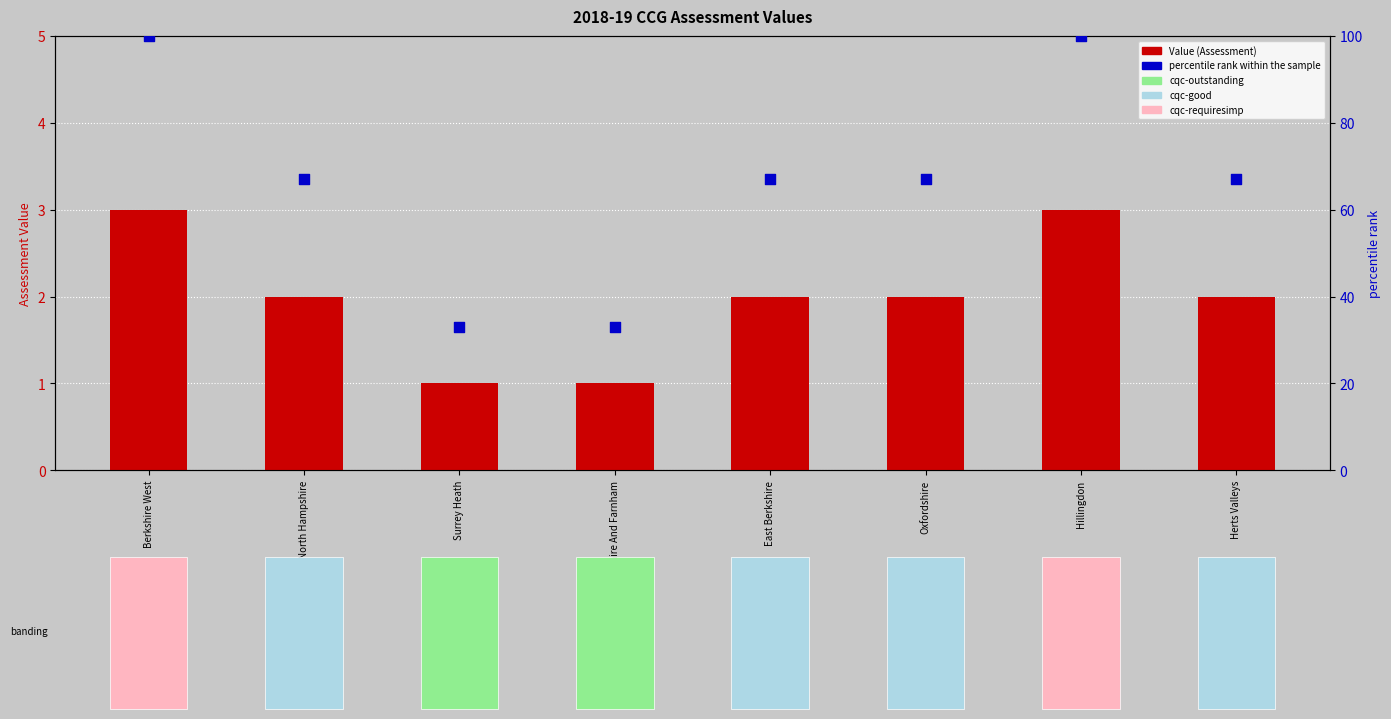

Which series contains the lowest Y value?

Value  (2018-19 CCG assessment)